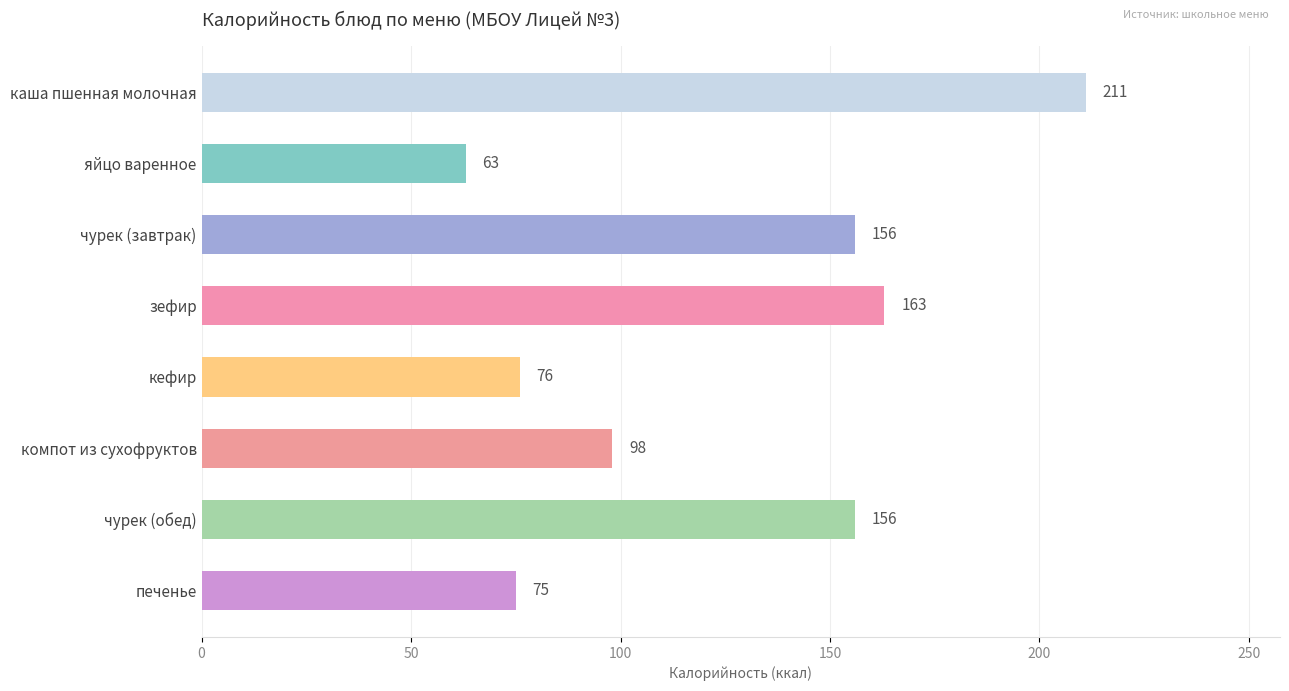

The chart shows a value of 84 at каша пшенная молочная. True or false?

False